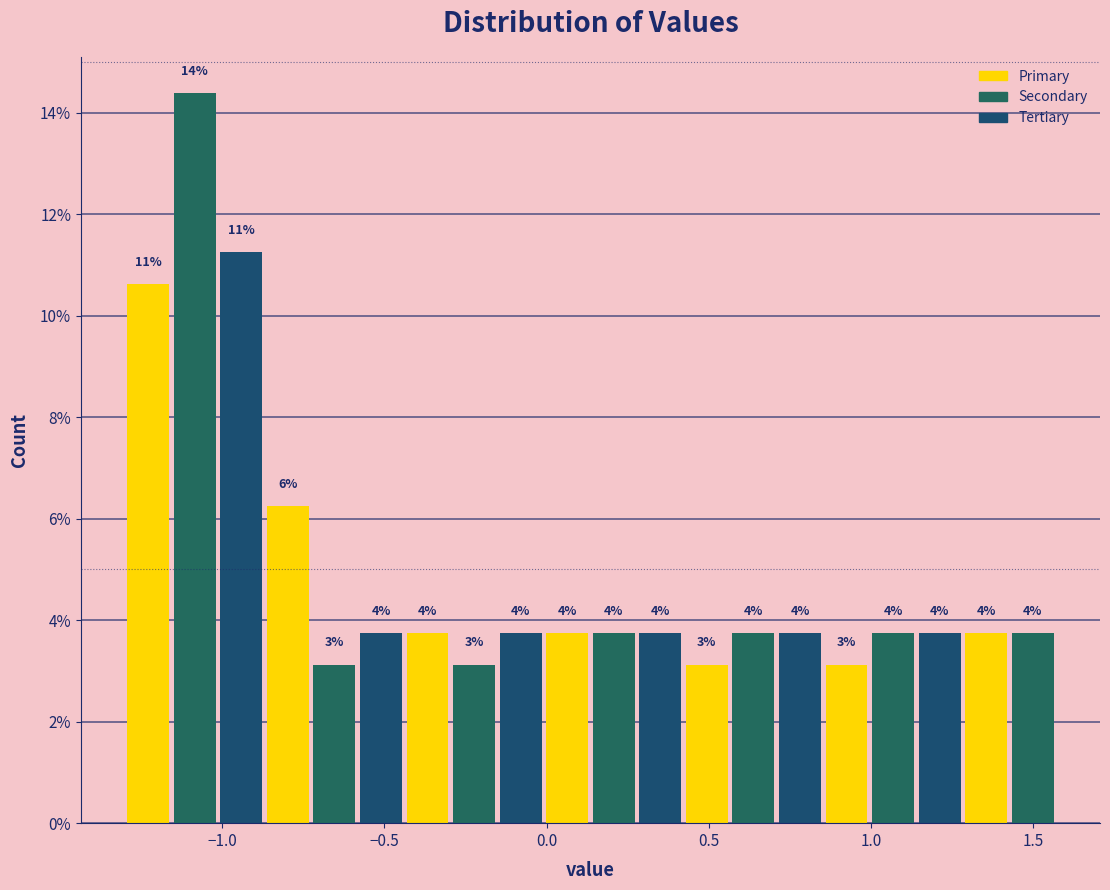

Around what value on the x-axis is the tallest bar? Give the approximate position of its centre, as read against the axis.

-1.10